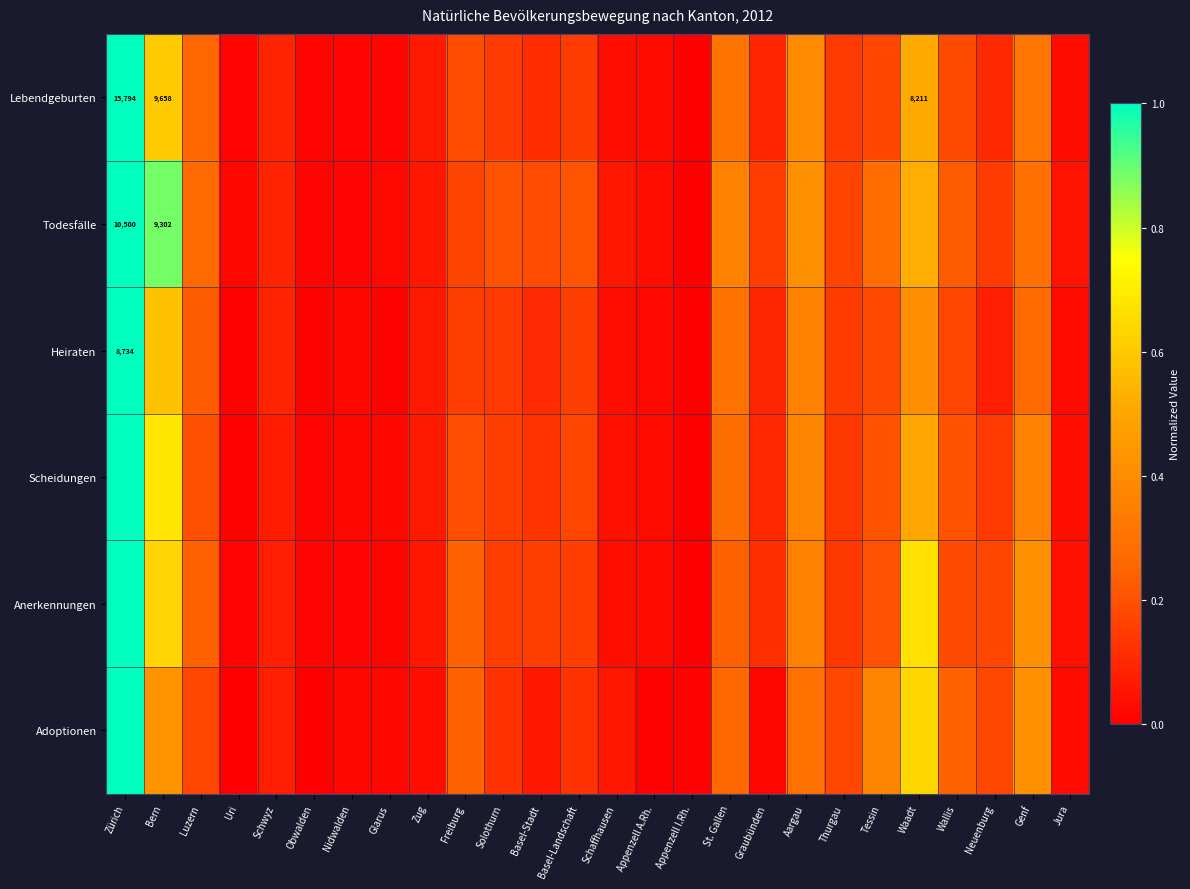

Which series has the widest spread of values?

Lebendgeburten